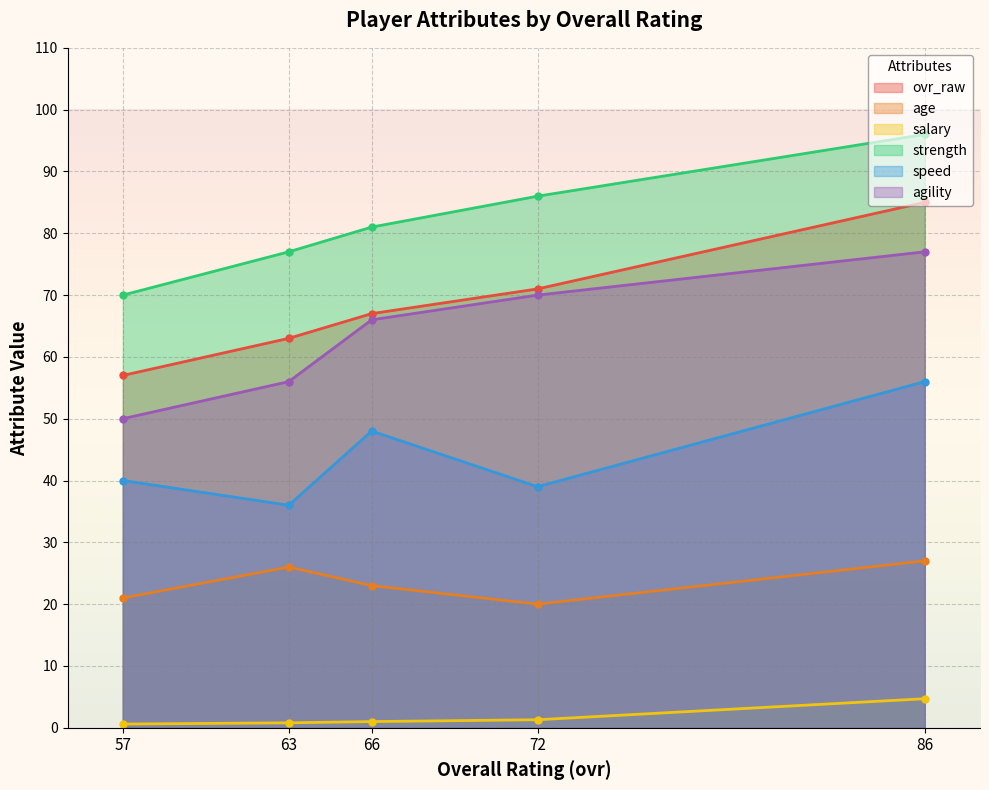

At which label is speed closest to 46?

66